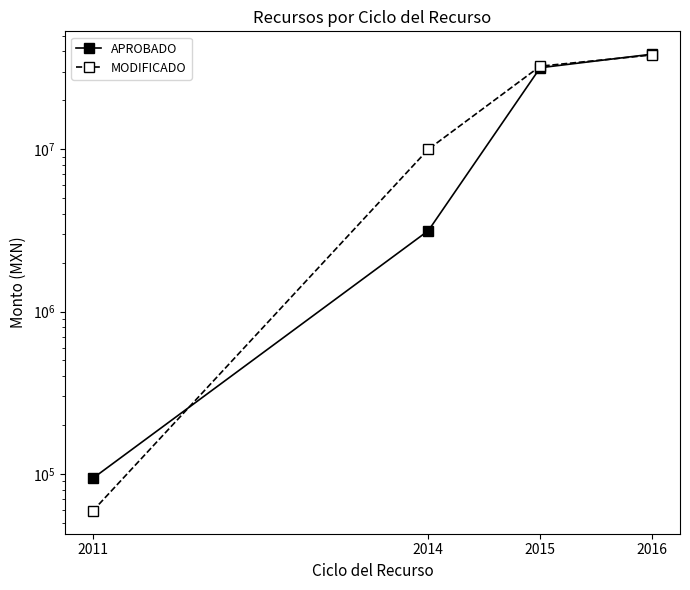

Where does the MODIFICADO series first go above 32428183?

2015